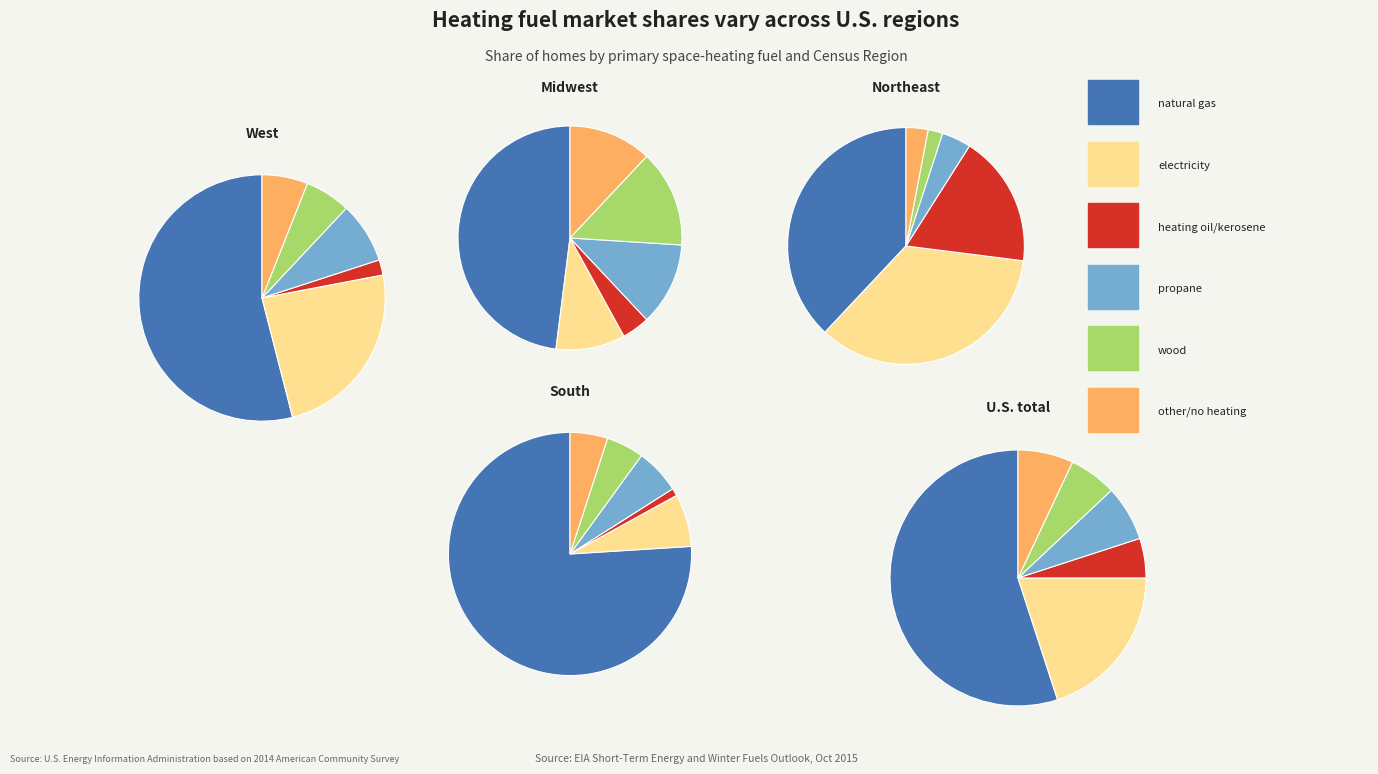

Which series changed the most between 1 and 4?

electricity